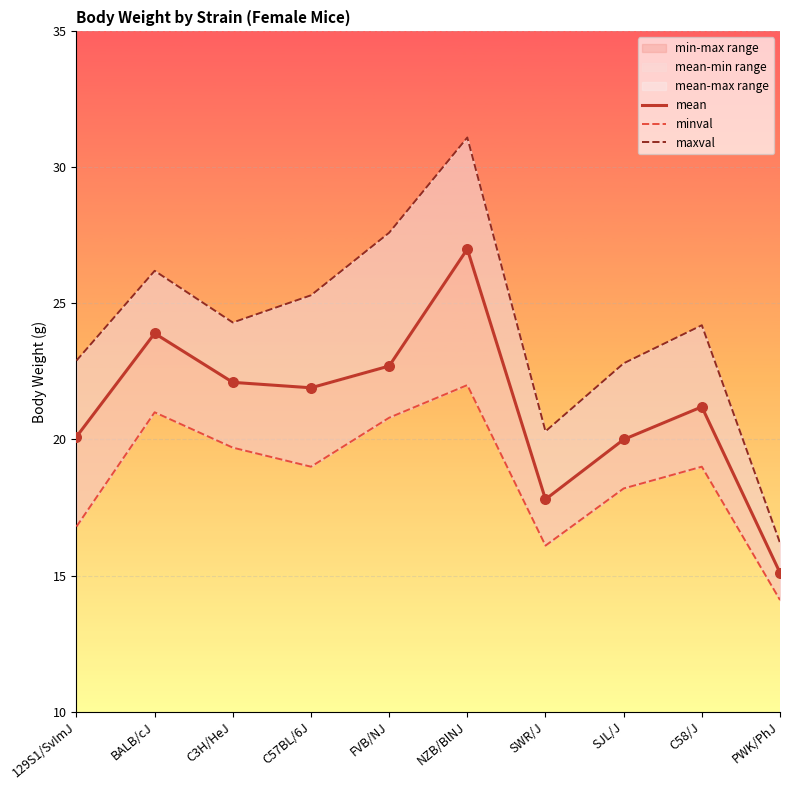

At which category is the sum across all series the highest?

NZB/BlNJ